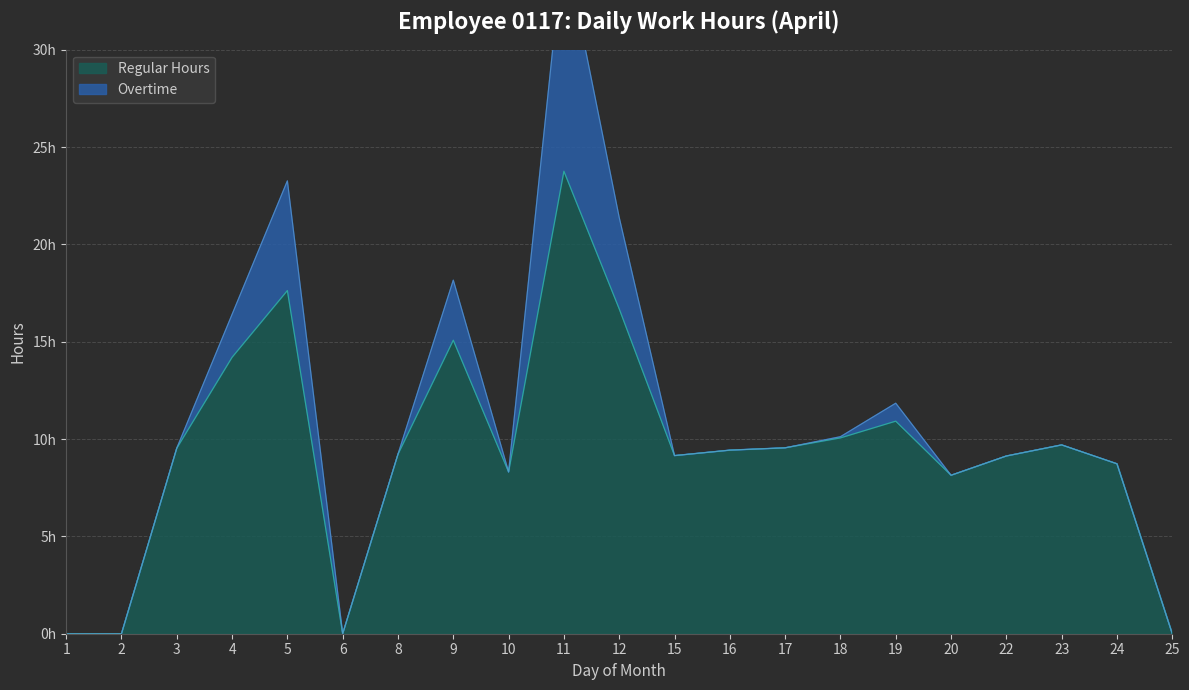

What is the difference between the highest and lowest values at 10?

8.3